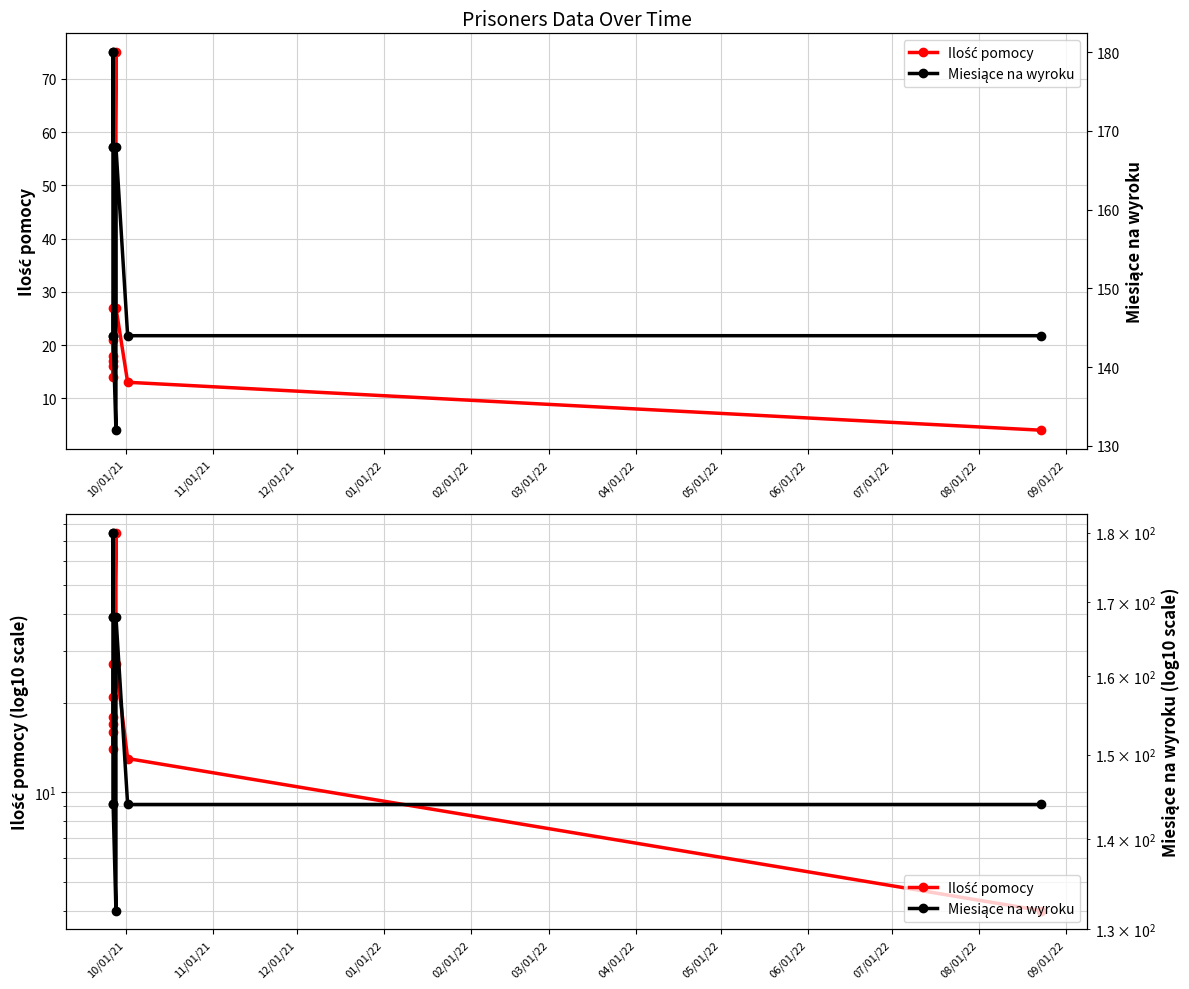

What is the difference between the maximum and minimum values in the Miesiące na wyroku series?

48